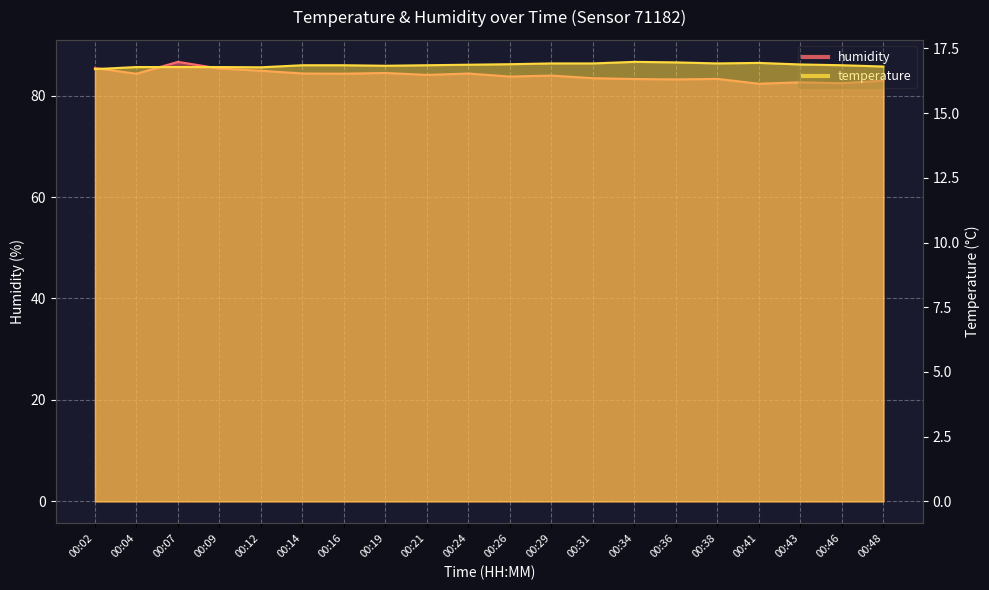

Reading left to right, what are all the values shown in this chart?

humidity: 85.5	84.3	86.7	85.3	84.9	84.4	84.3	84.5	84.1	84.3	83.8	84.0	83.4	83.3	83.2	83.3	82.3	82.6	82.4	83.0
temperature: 16.7	16.8	16.8	16.8	16.8	16.9	16.9	16.8	16.9	16.9	16.9	16.9	16.9	17.0	17.0	16.9	16.9	16.9	16.9	16.8